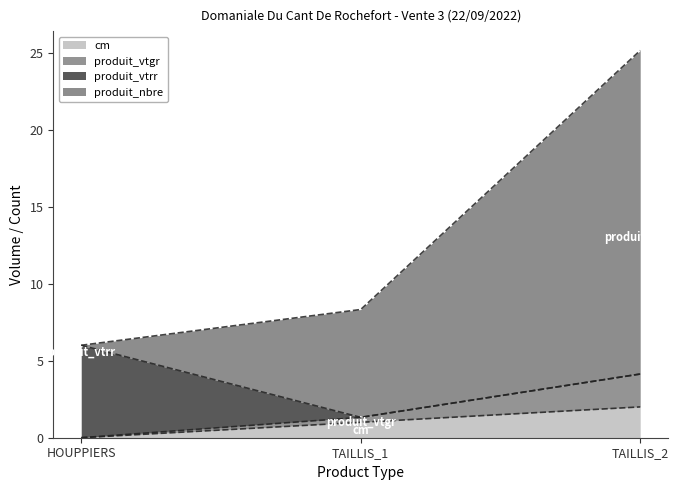

The value of produit_vtgr at TAILLIS_2 is 43.5. True or false?

False